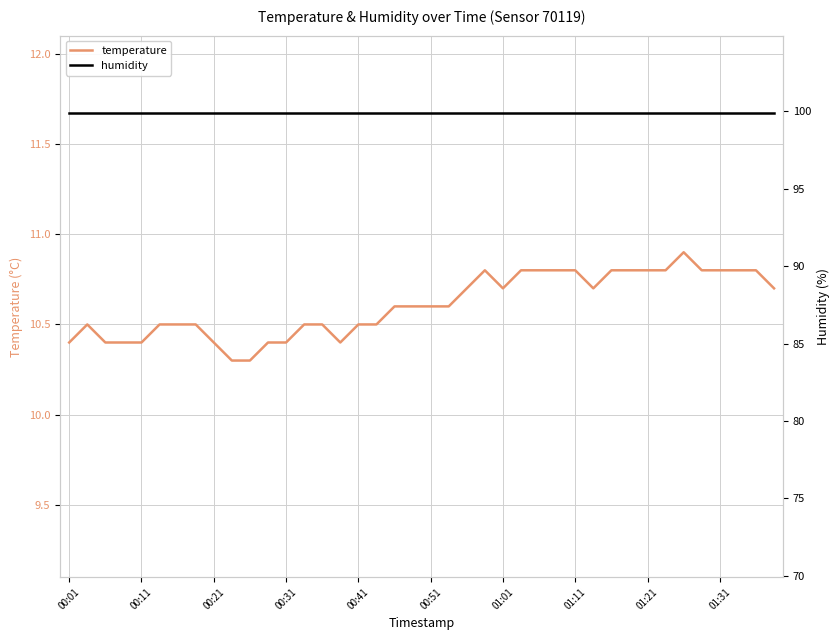

Is it true that temperature equals 10.4 at 00:01?

True